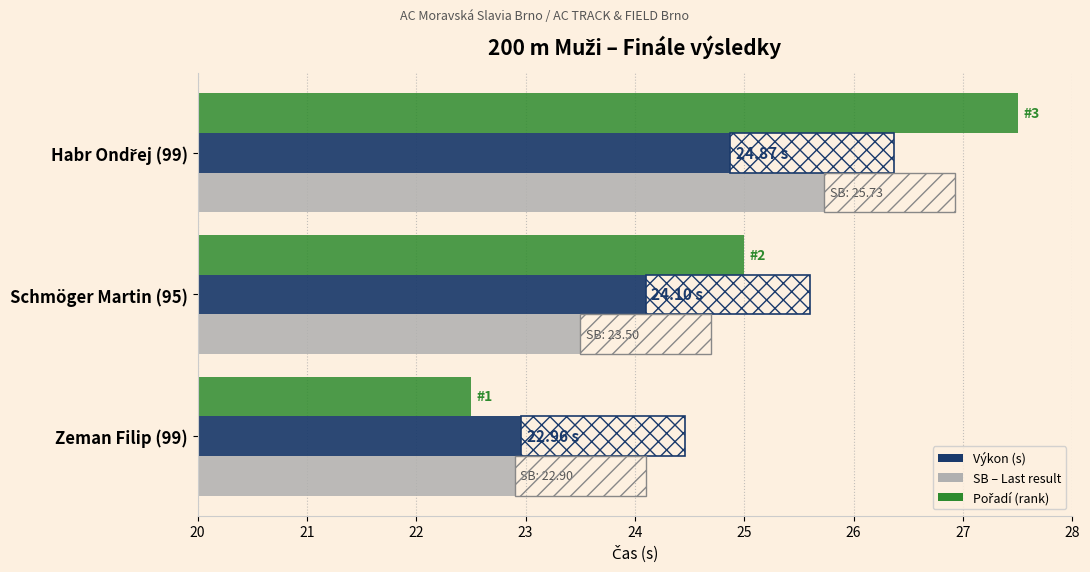

What is the spread (max minus min) of values at Schmöger Martin (95)?

1.5